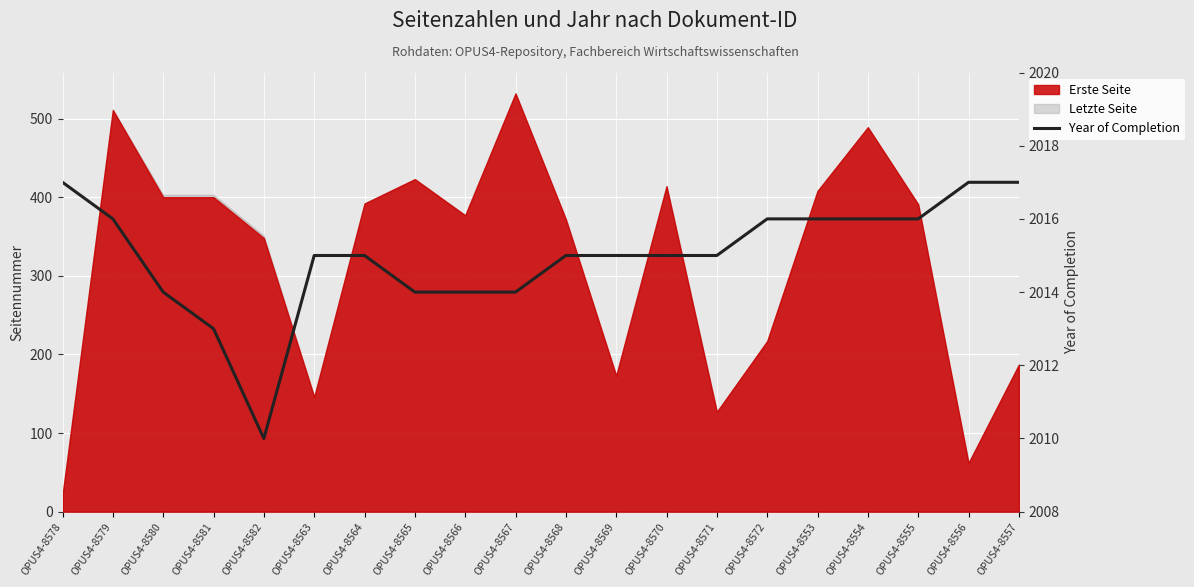

What value does the data have at OPUS4-8568?

2015